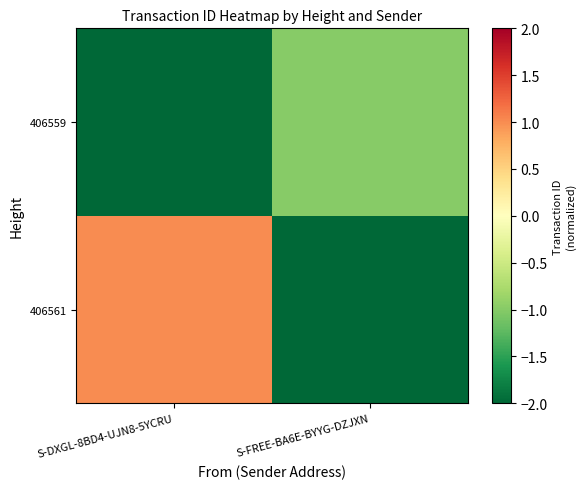

Reading left to right, what are all the values shown in this chart?

406561: S-DXGL-8BD4-UJN8-5YCRU=1.0	S-FREE-BA6E-BYYG-DZJXN=-3.7
406559: S-DXGL-8BD4-UJN8-5YCRU=-3.7	S-FREE-BA6E-BYYG-DZJXN=-1.0